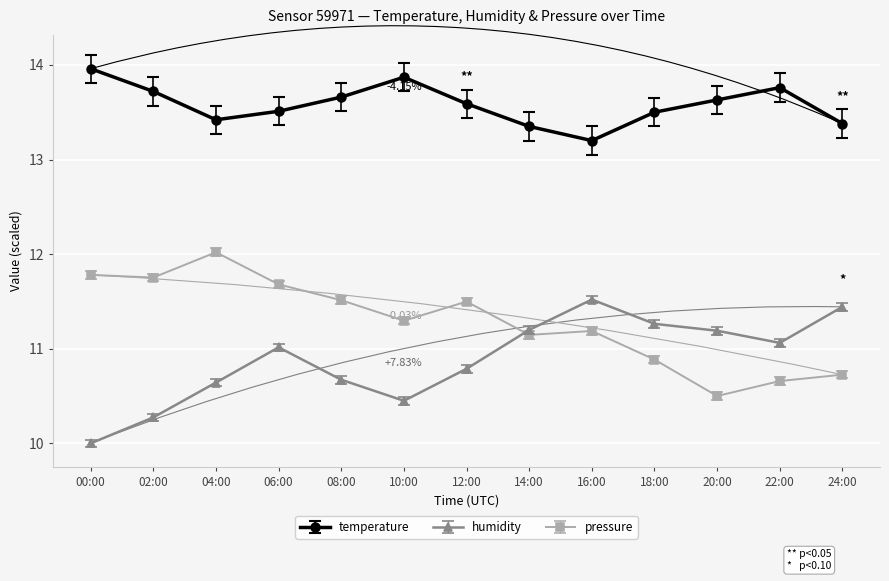

What is the average value of the pressure series?

11.3